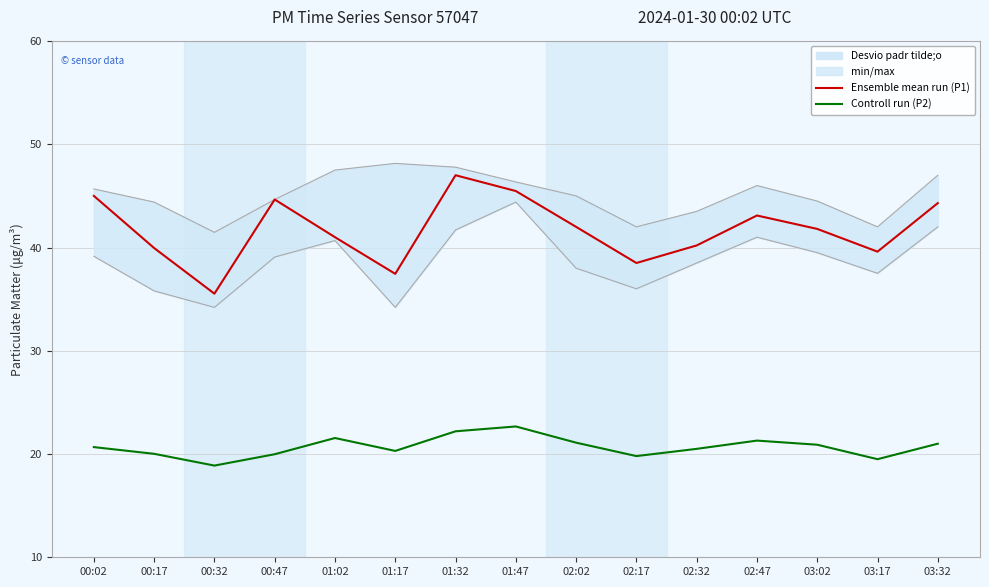

How many data points in Controll run (P2) are less than 20?

4